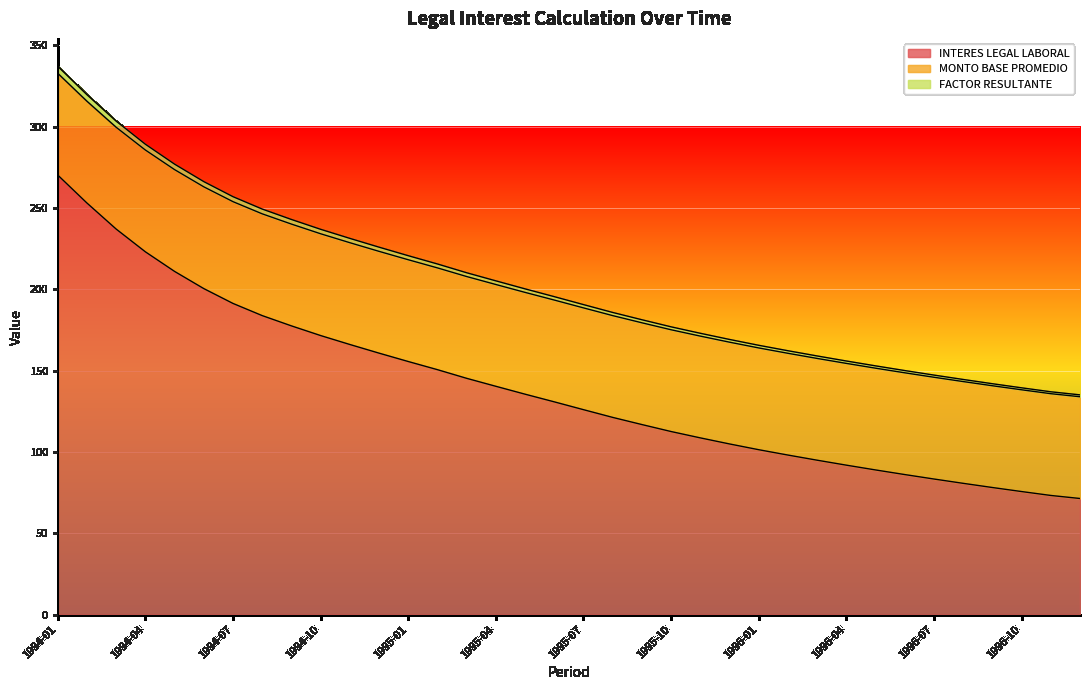

True or false: FACTOR RESULTANTE and INTERES LEGAL LABORAL intersect in this chart.

False